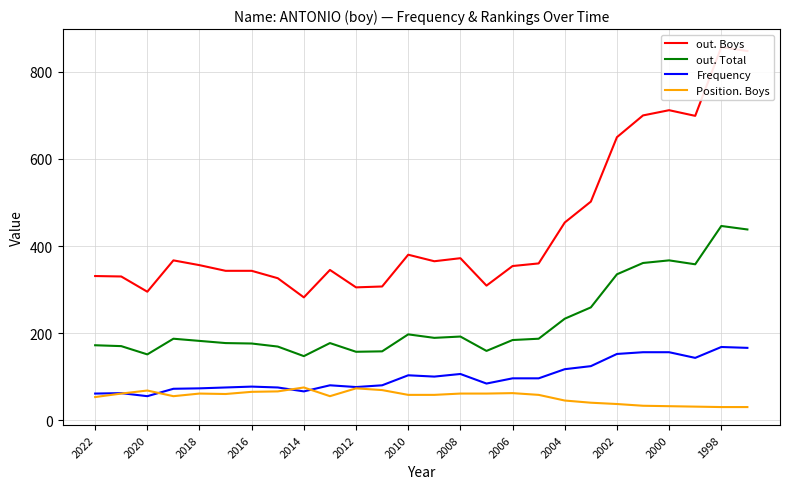

What is the average value of the Frequency series?

101